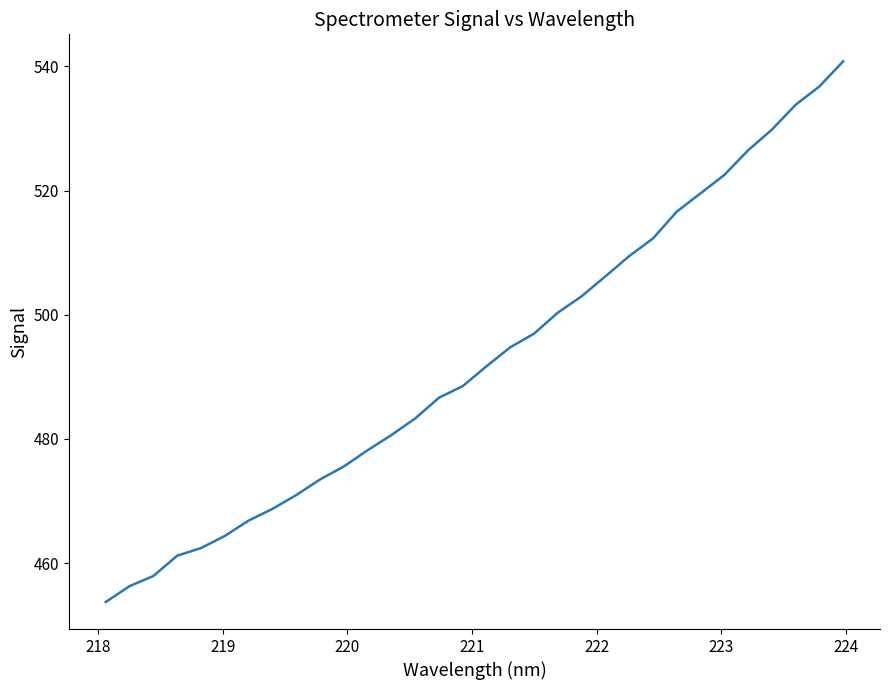

What is the minimum value shown in the chart?

453.7